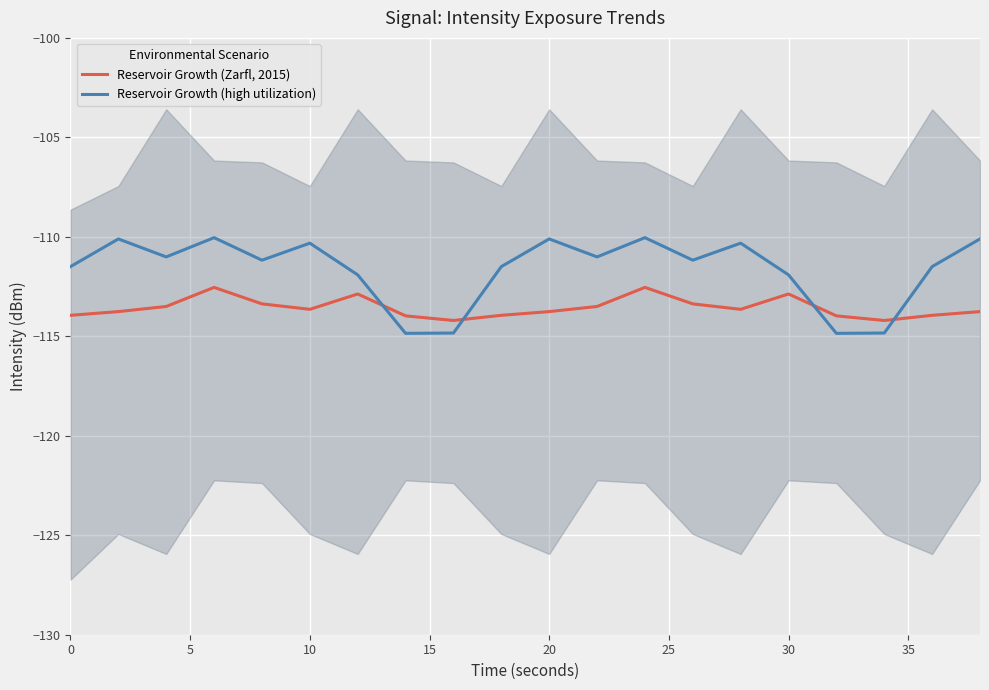

How many intersections are there between Reservoir Growth (Zarfl, 2015) and Reservoir Growth (high utilization)?

4